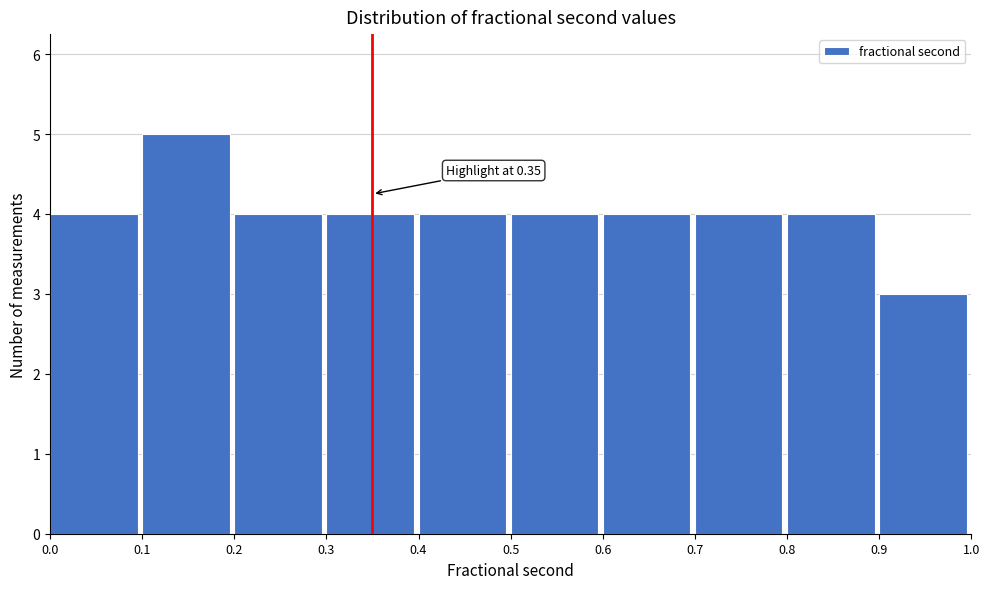

Which range on the x-axis has the tallest bar?

0.1 to 0.2